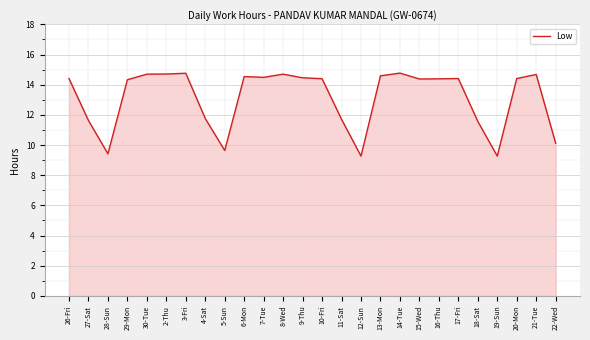

Count the number of categories in the chart.

26